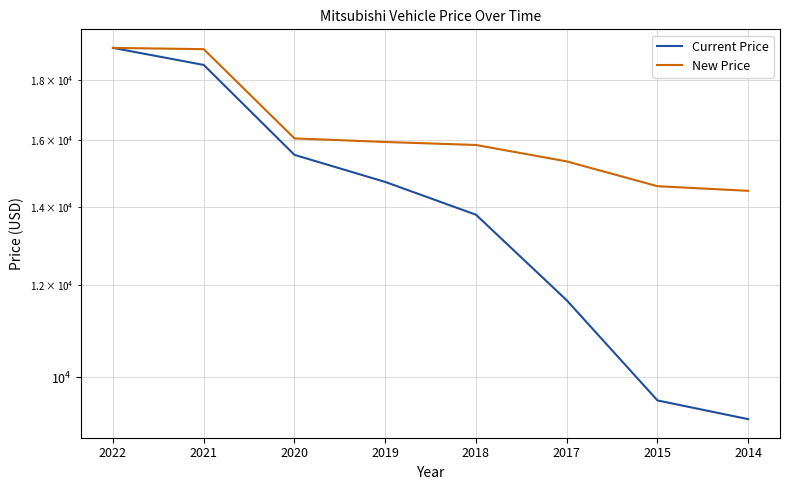

How many values in the Current Price series are below 14717?

4